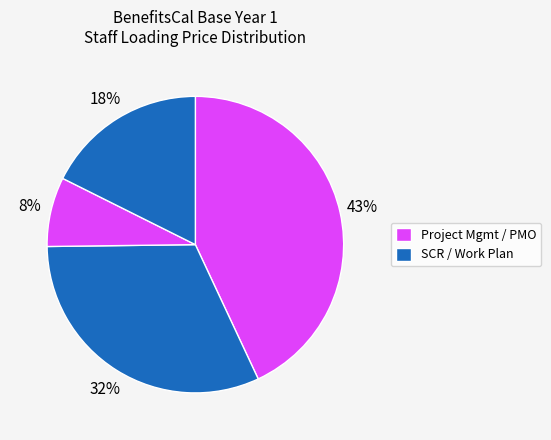

How many slices are in this pie chart?

4